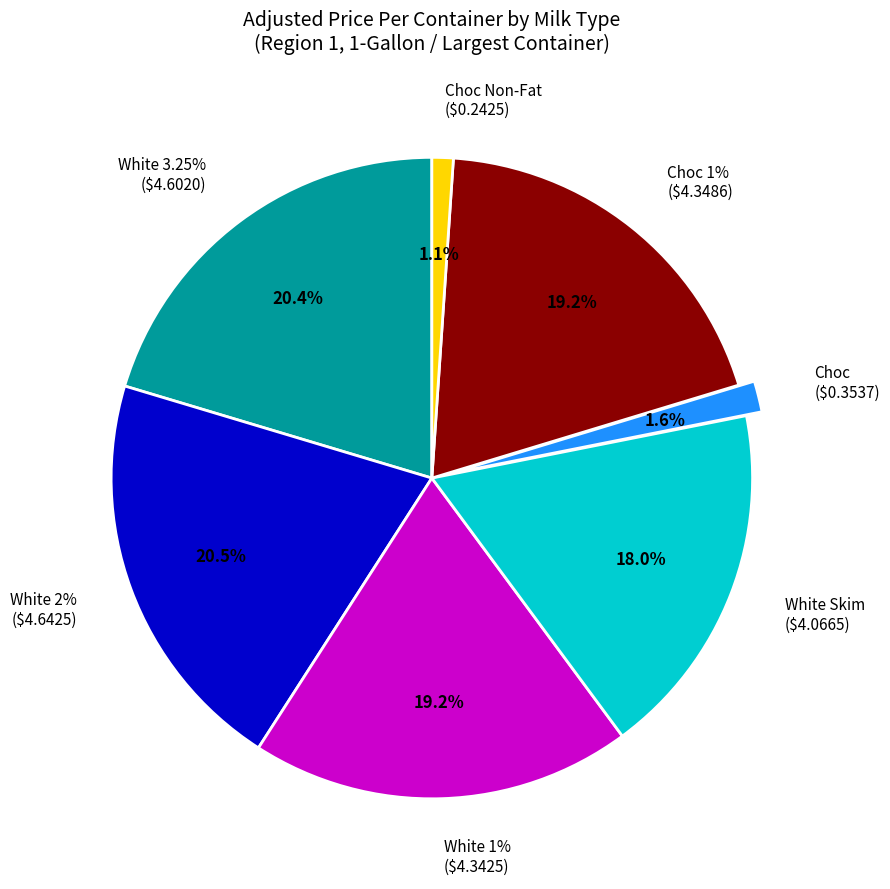

What percentage is the Choc Non-Fat slice, to the nearest percent?

1%